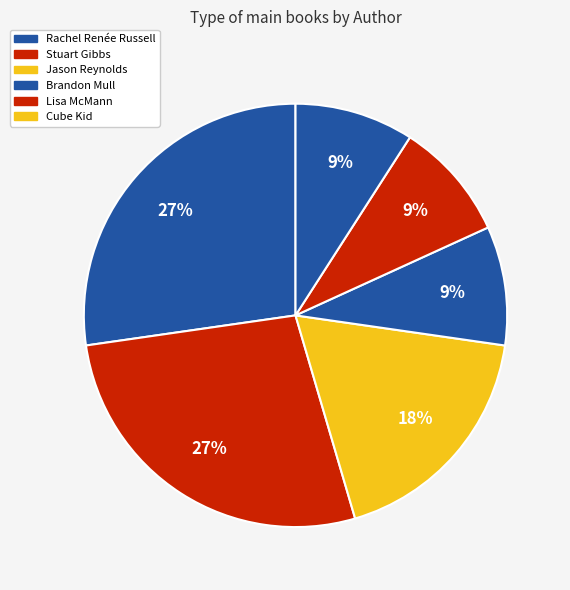

How many segments does this pie chart have?

6